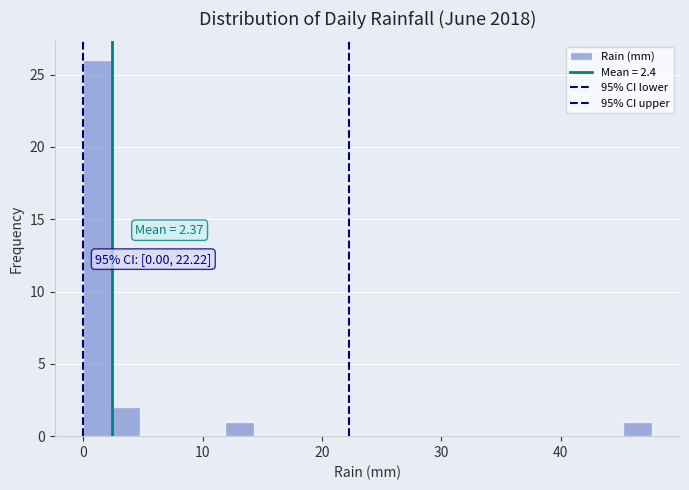

Around what value on the x-axis is the tallest bar? Give the approximate position of its centre, as read against the axis.

1